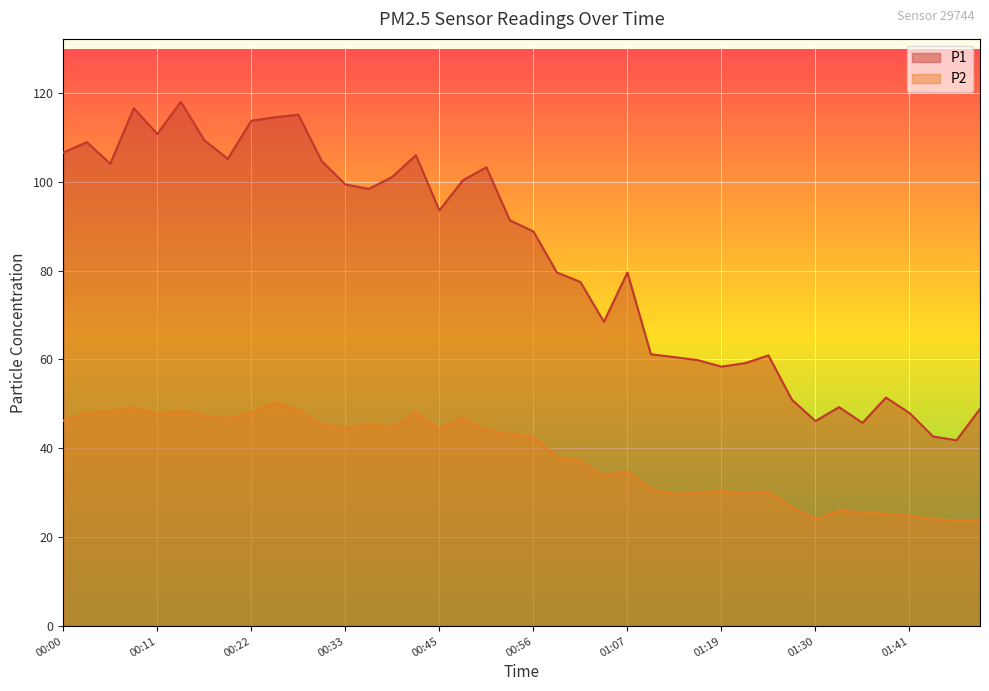

What is the approximate value of P2 at 00:08?

49.2